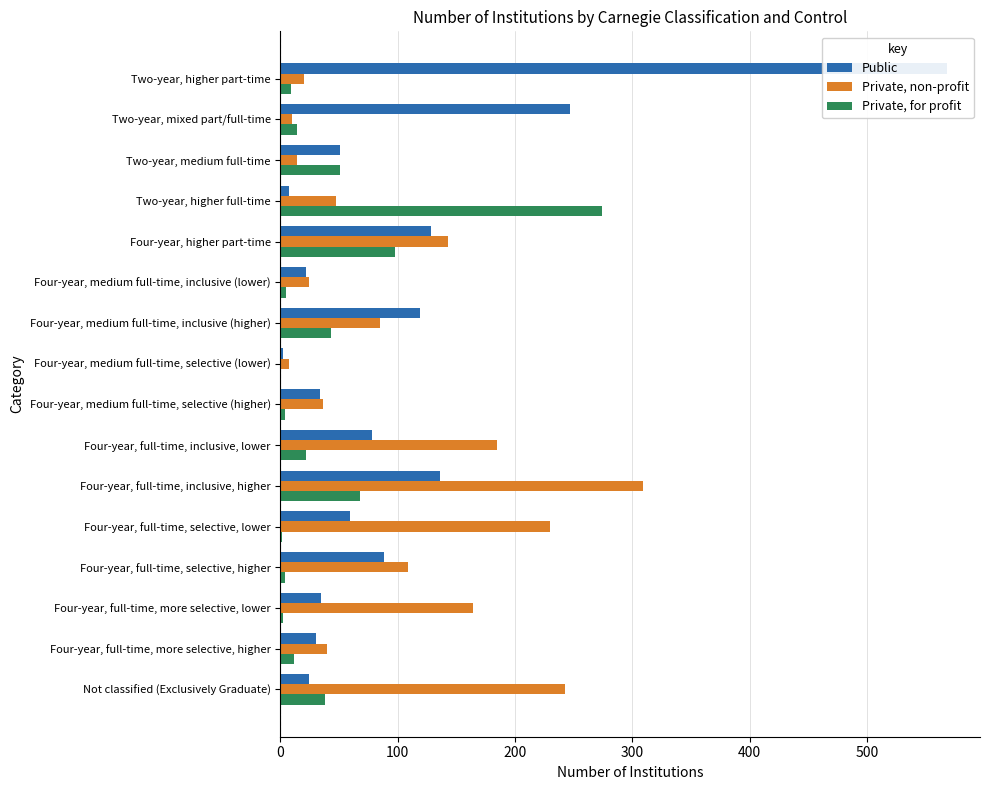

Reading left to right, transcribe all the data shown in this chart.

Public: 568	247	51	7	128	22	119	2	34	78	136	59	88	35	30	24
Private, non-profit: 20	10	14	47	143	24	85	7	36	185	309	230	109	164	40	243
Private, for profit: 9	14	51	274	98	5	43	0	4	22	68	1	4	2	12	38